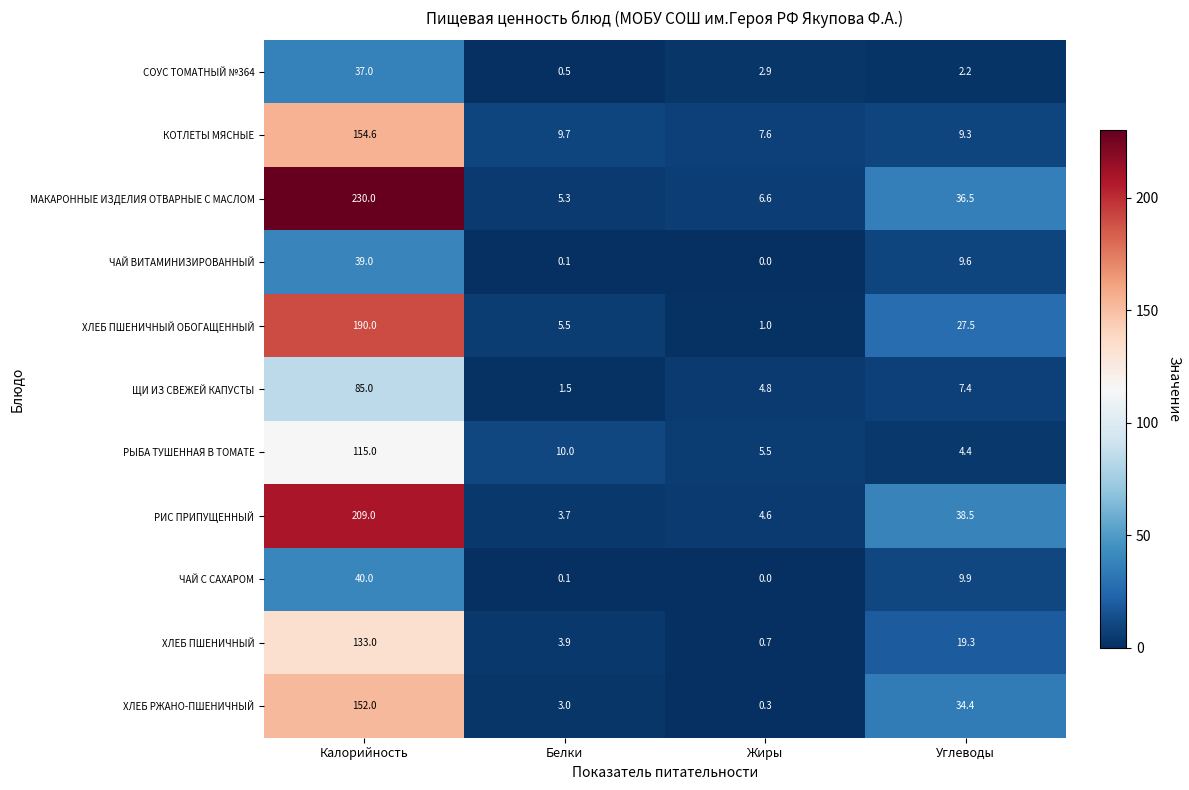

The value of ХЛЕБ ПШЕНИЧНЫЙ at Белки is 3.9. True or false?

True